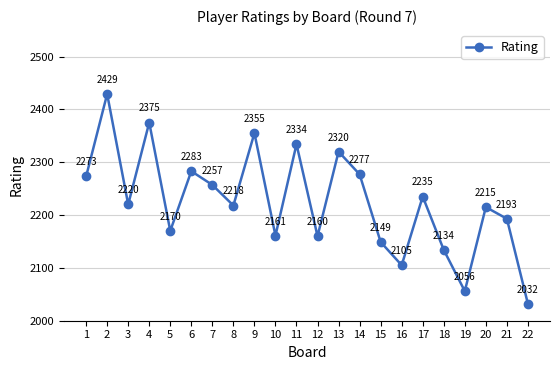

What is the maximum value shown in the chart?

2429